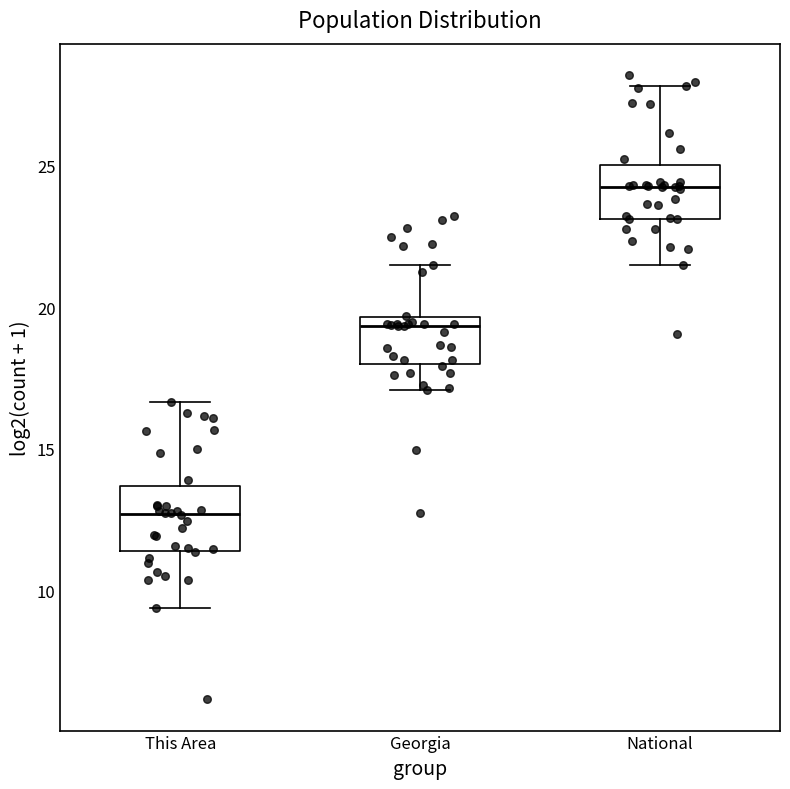

Reading left to right, read every box against the y-axis: the position of its median line, the range the box covers, and the ends of its whiskers. The values are not printed on the chart, so give them approximately, as read against the axis.

This Area: median 12.5, box 11.5 to 13.5, whiskers 9.5 to 16.5
Georgia: median 19.5 (just below the box's upper edge), box 18.0 to 19.5, whiskers 17.0 to 21.5
National: median 24.5, box 23.0 to 25.0, whiskers 21.5 to 28.0